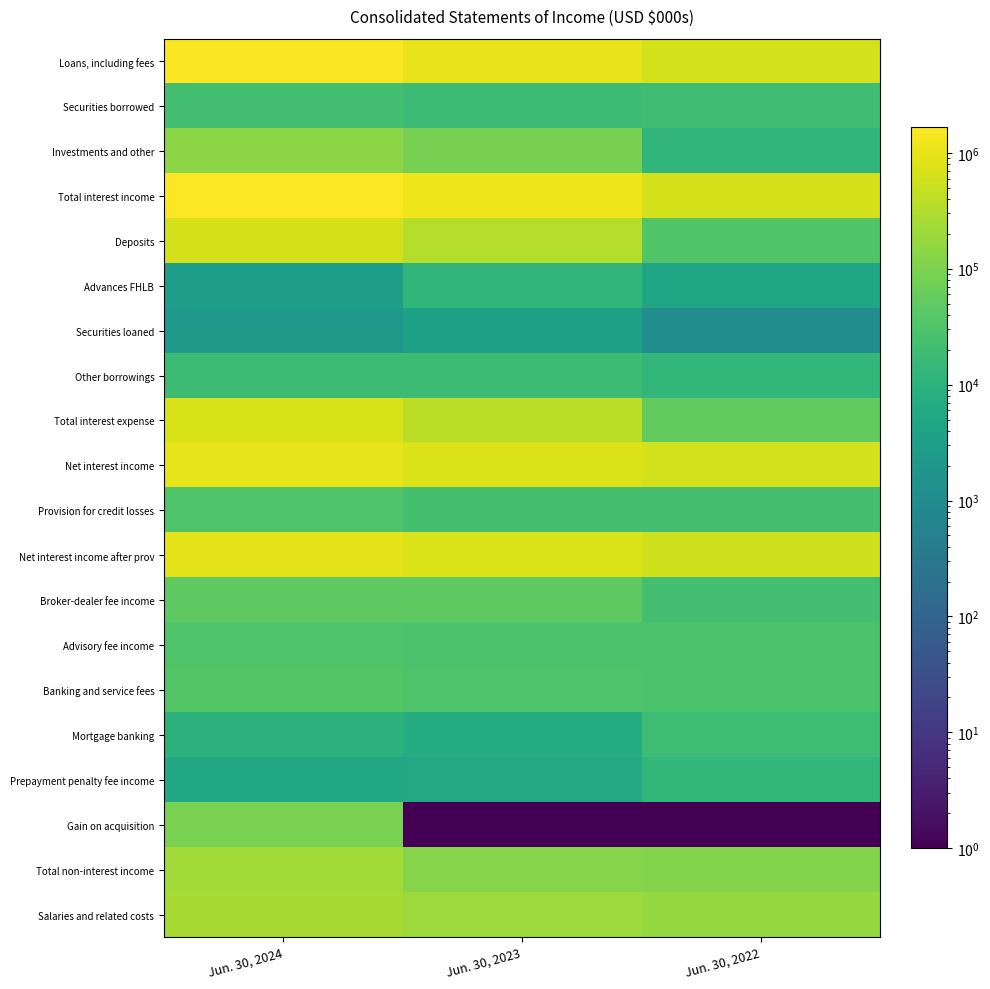

Which series has the largest total across all categories?

Total interest income